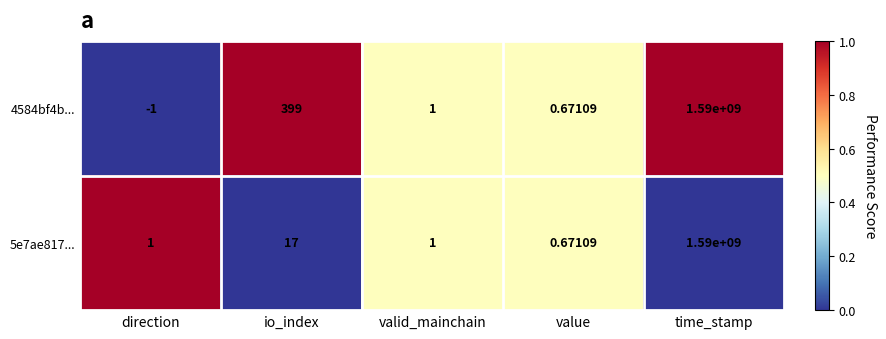

At which label does 5e7ae817... reach its peak?

time_stamp